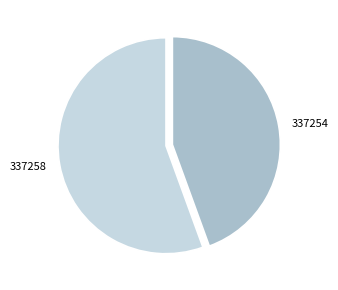

Which slice is the smallest?

337254